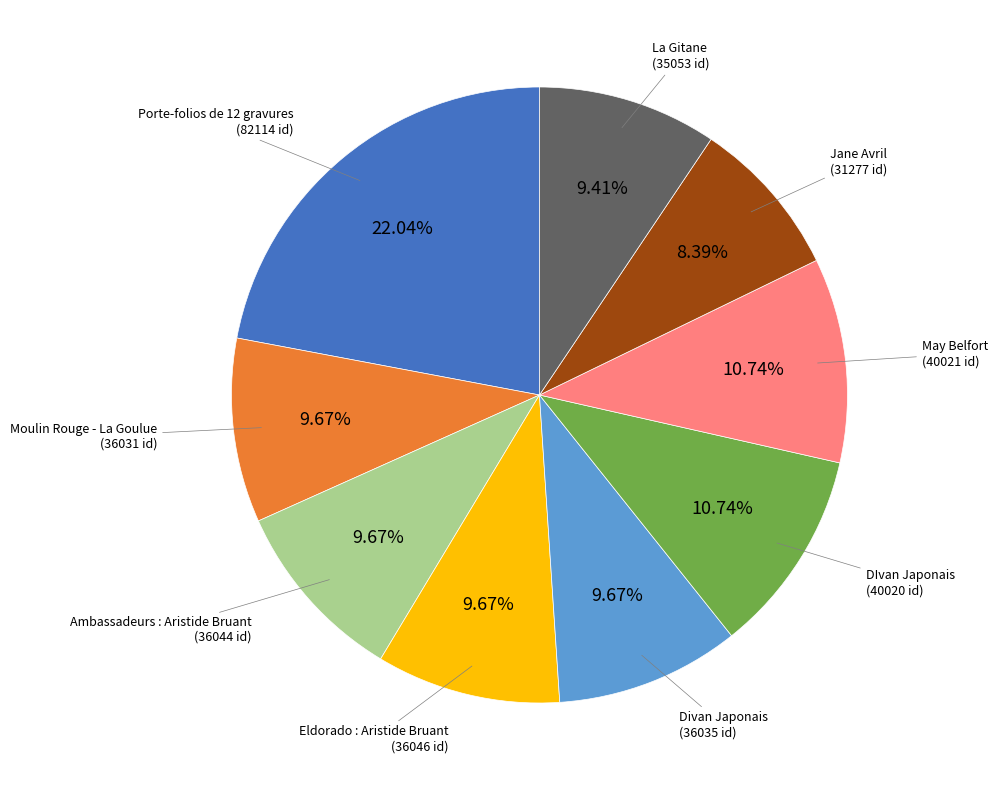

Does any single category account for the majority?

No